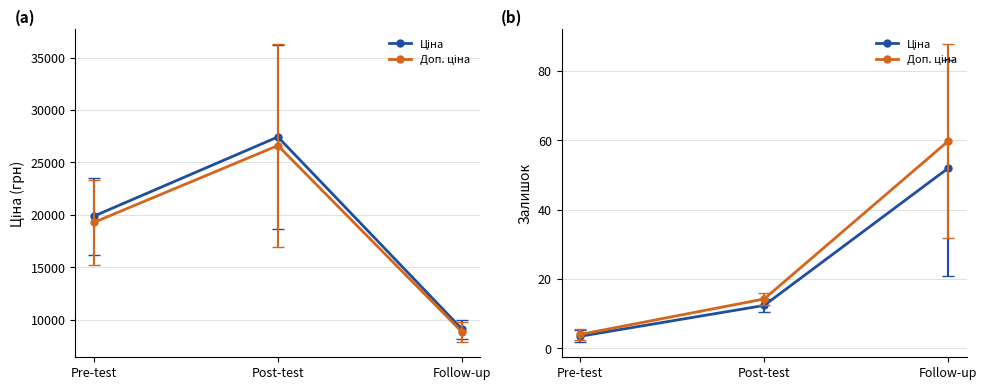

Between Post-test and Follow-up, which series saw the biggest shift?

Доп. ціна